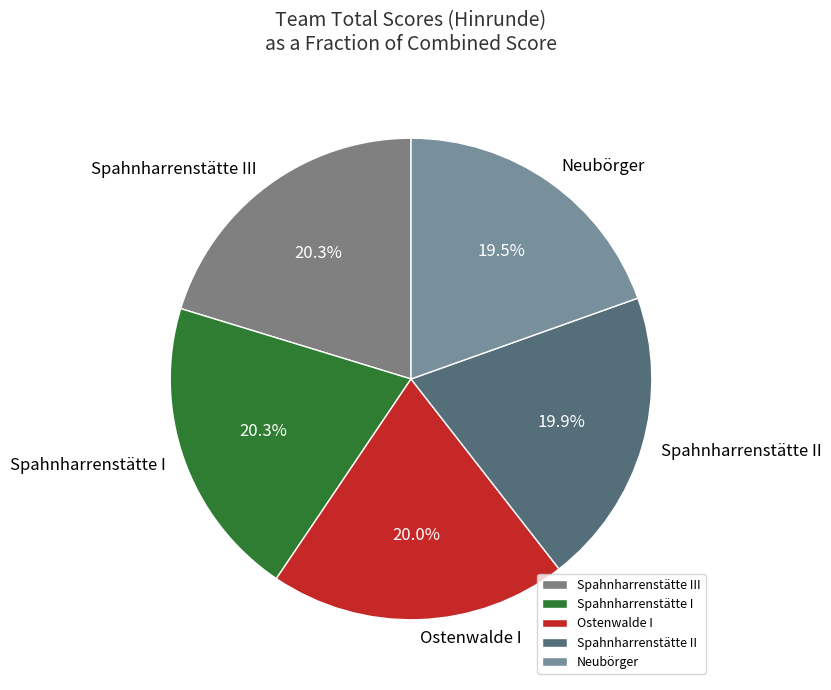

Combined, do Ostenwalde I and Spahnharrenstätte II account for over 50%?

No